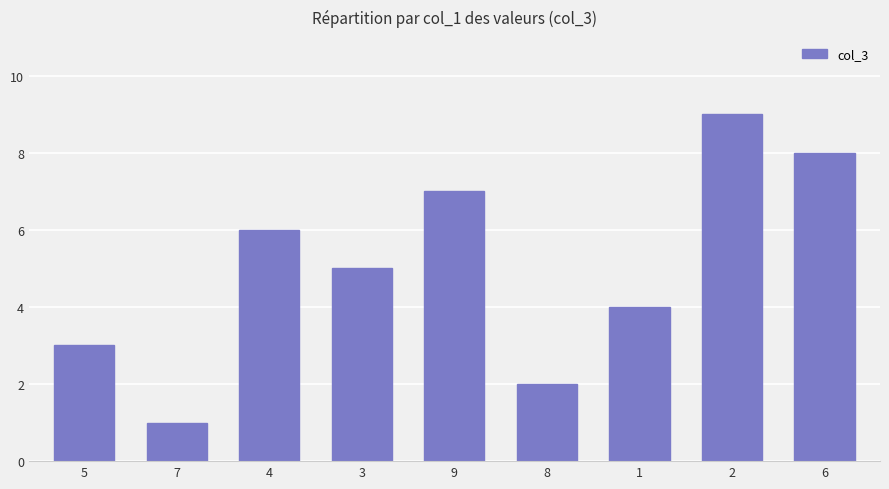

What is the label of the 5th bar from the left?

9